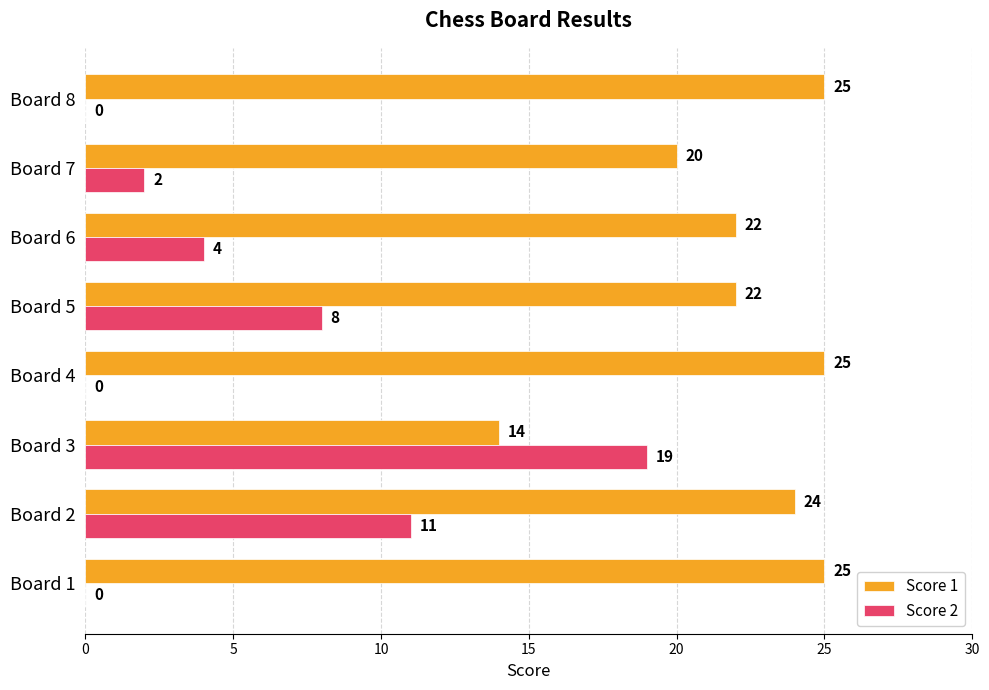

What is the maximum value shown in the chart?

25